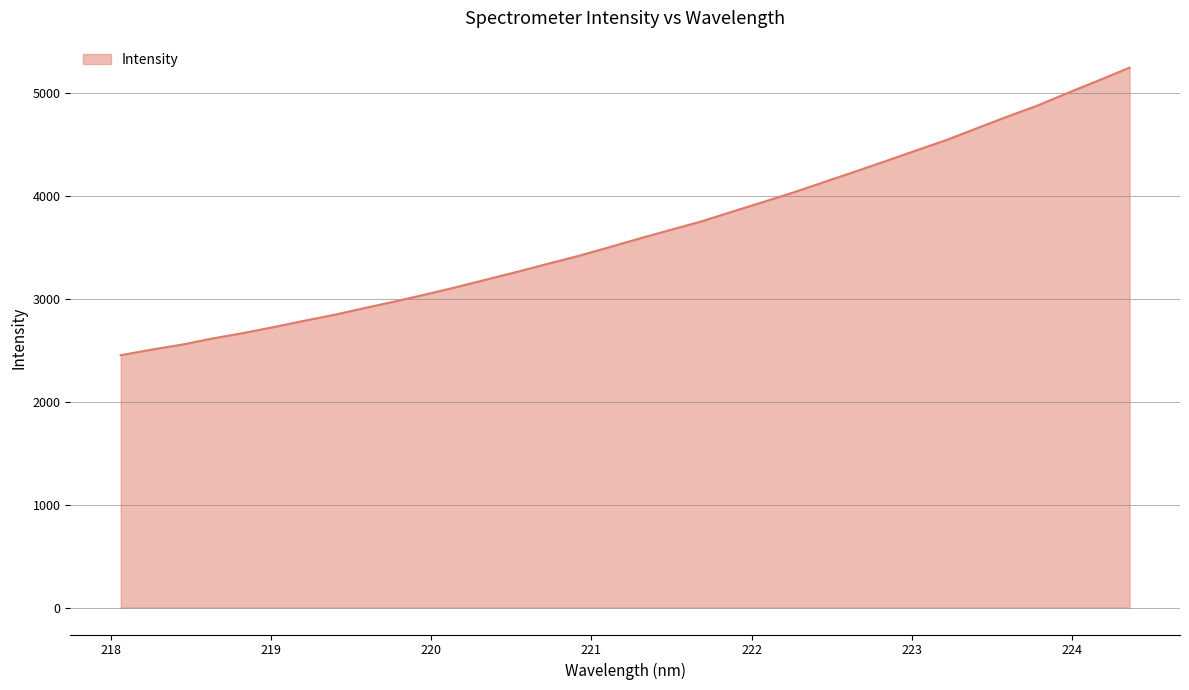

What is the average value?

3648.0